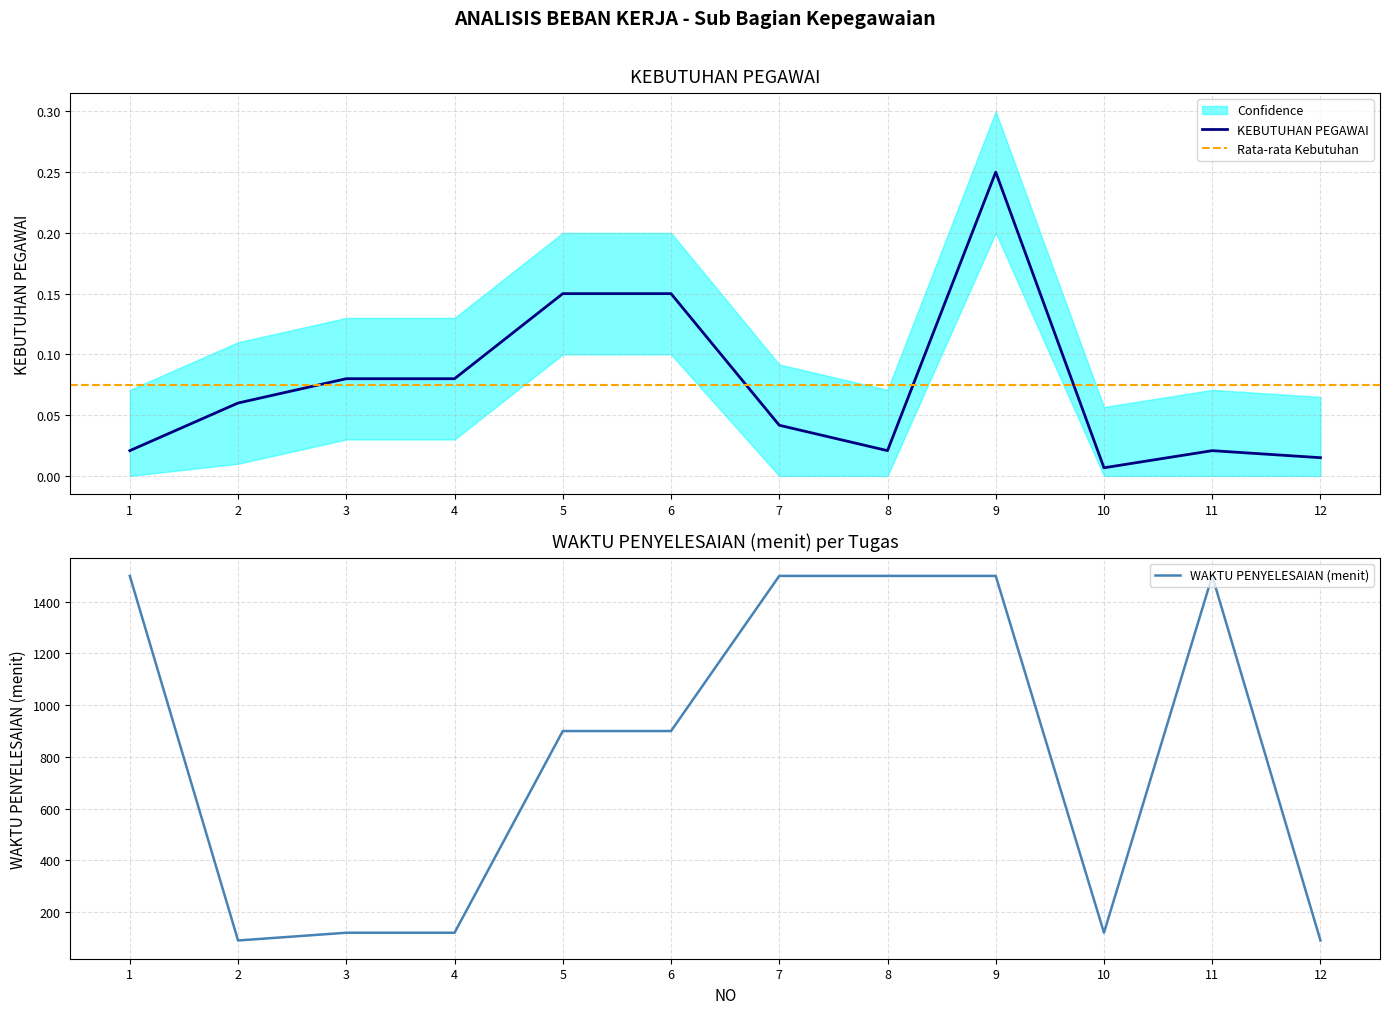

What is the greatest value displayed?

1500.0